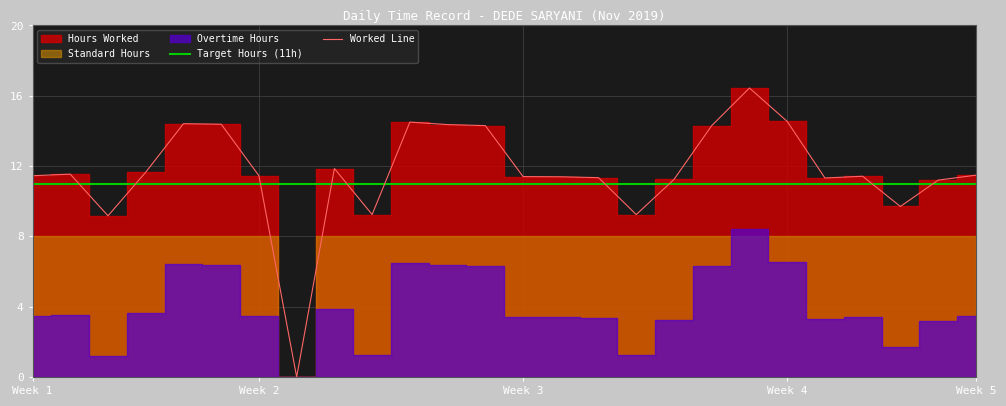

How many values in the Worked Line series exceed 11?

21